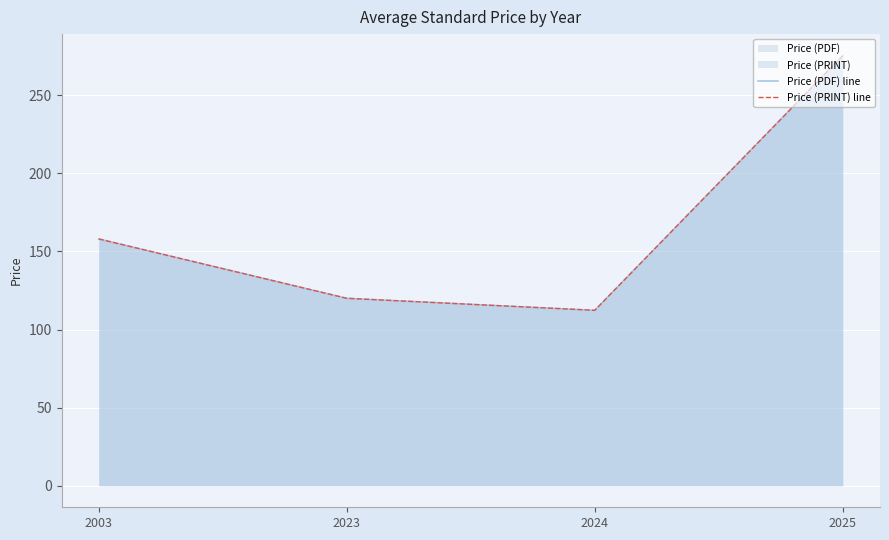

The Price (PRINT) line series shows 171.0 at 2023. True or false?

False